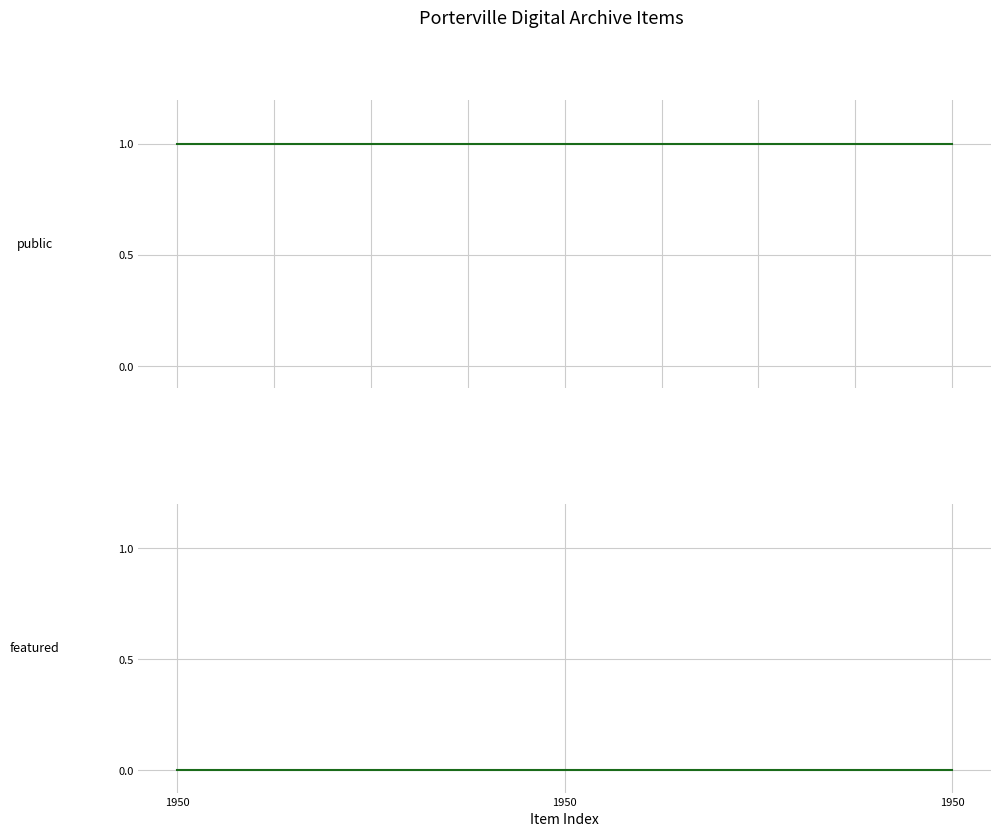

What are all the series names shown in the legend?

public, featured